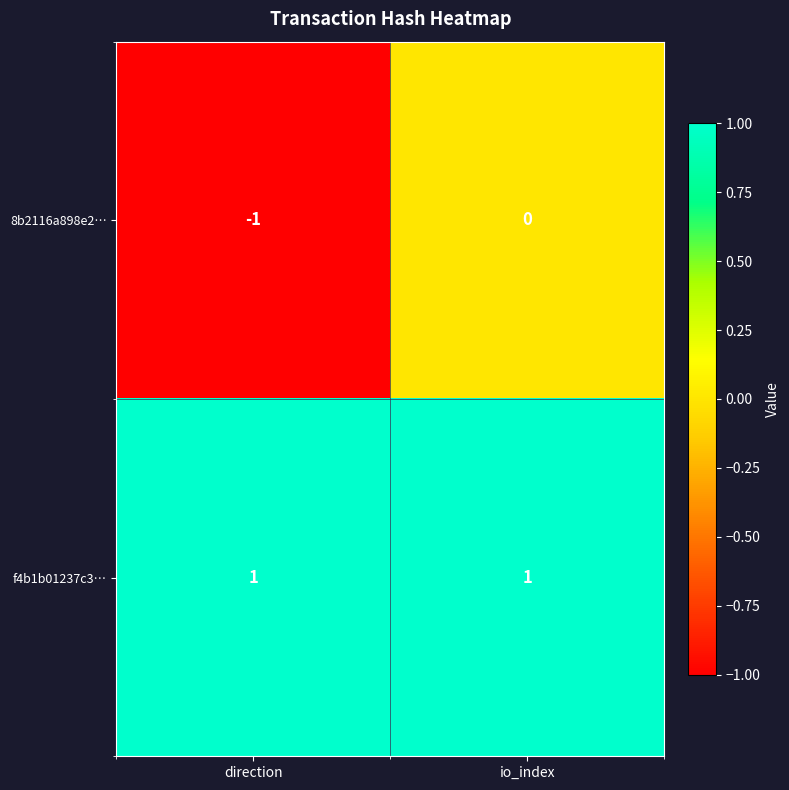

Which series changed the most between direction and io_index?

8b2116a898e2…